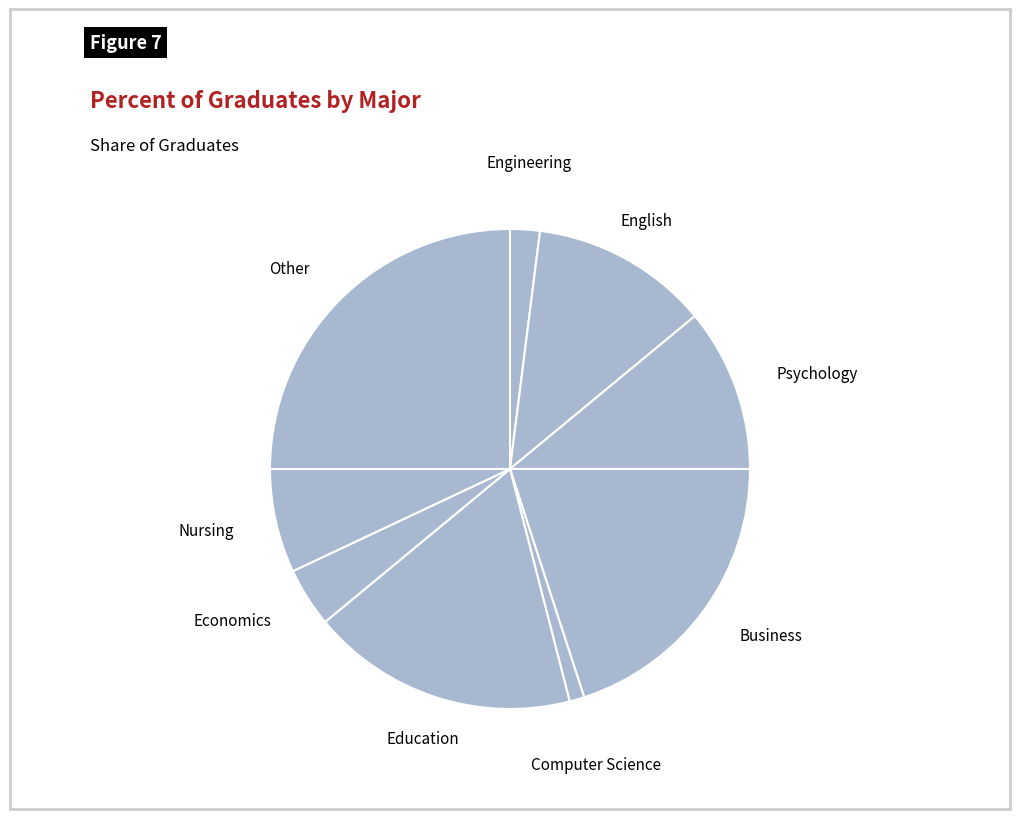

Does any single category account for the majority?

No